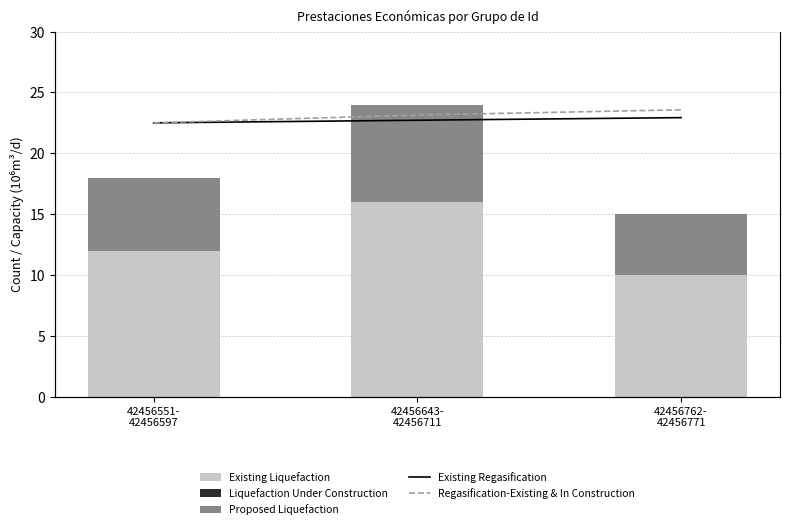

At 42456551-
42456597, list the series in order from smallest to largest.

Liquefaction Under Construction, Proposed Liquefaction, Existing Liquefaction, Existing Regasification, Regasification-Existing & In Construction